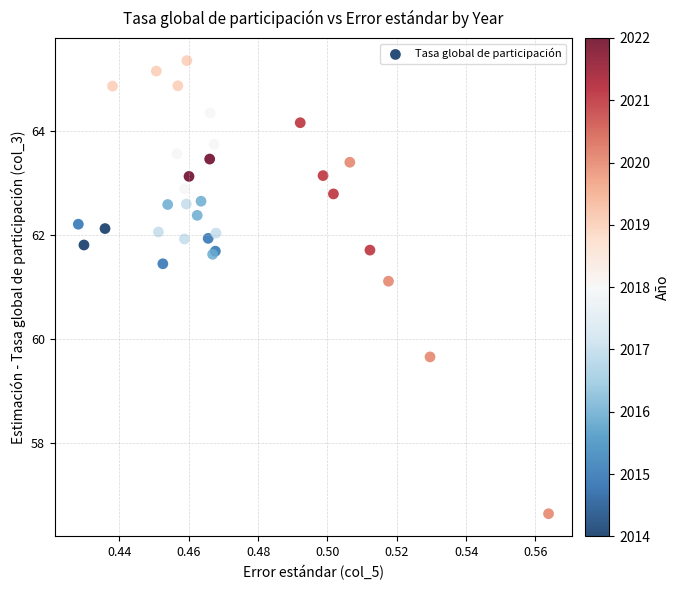

What Y value in the scatter plot is closest to 60?

59.7